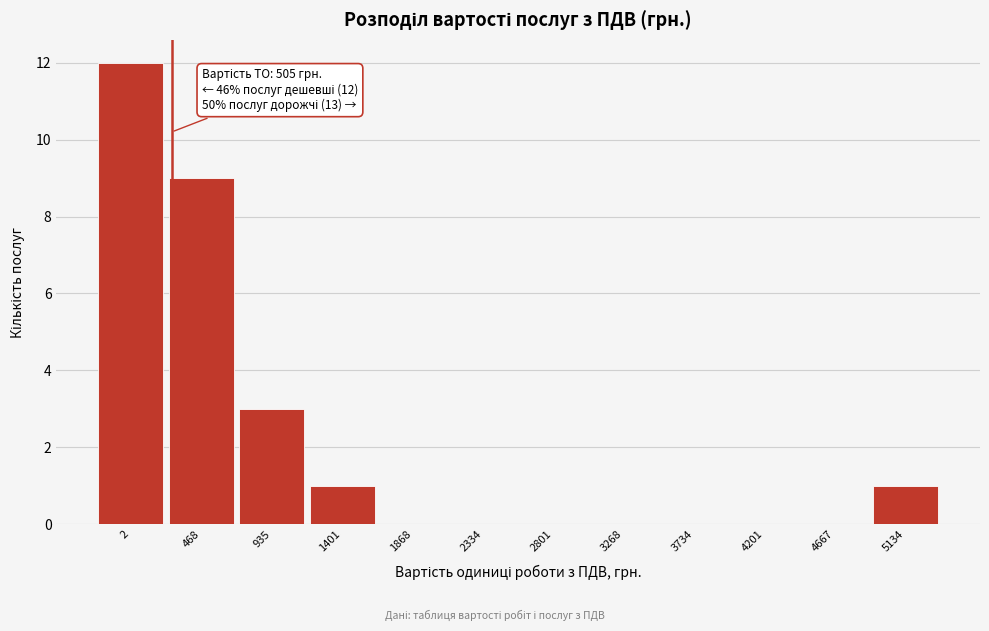

What is the maximum value shown in the chart?

12